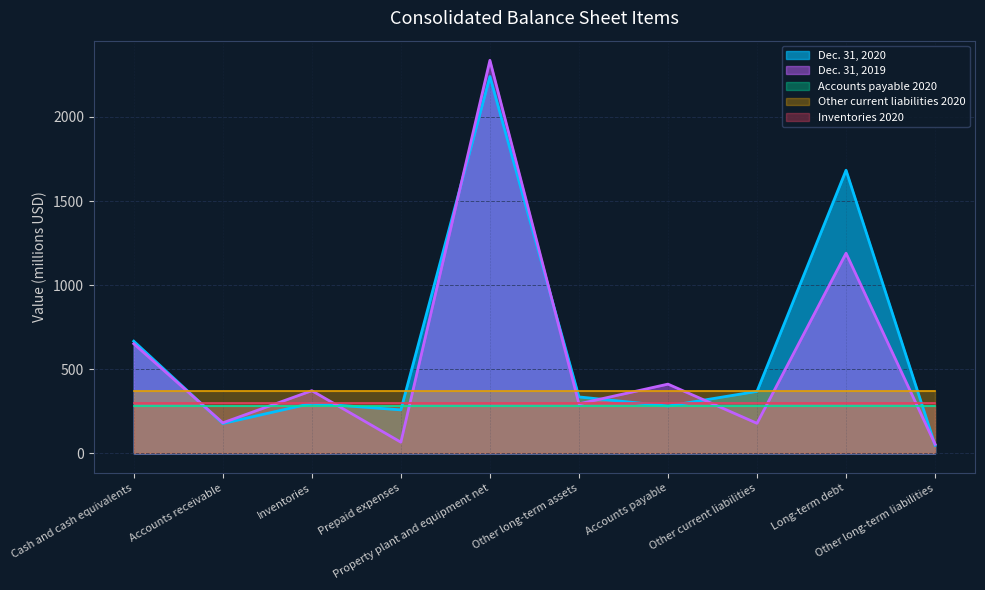

Between which two adjacent categories do Dec. 31, 2019 and Dec. 31, 2020 first intersect?

Cash and cash equivalents and Accounts receivable